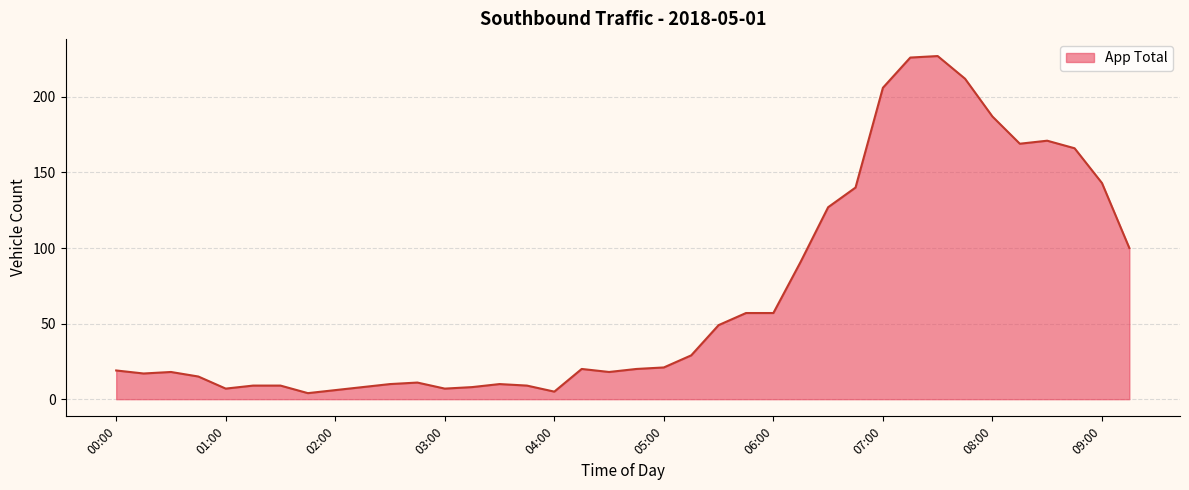

What is the greatest value displayed?

227